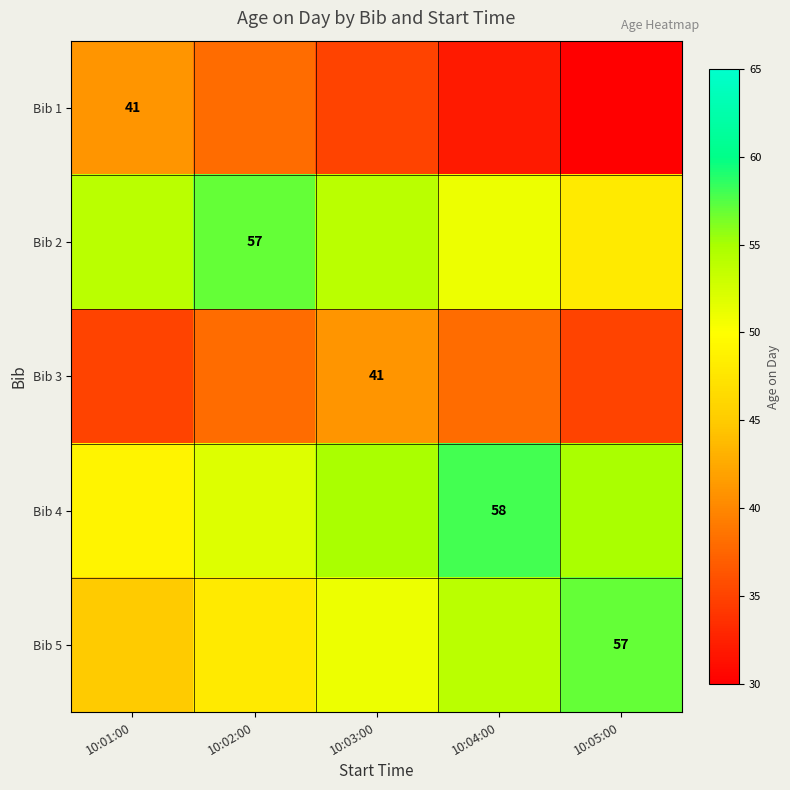

True or false: Bib 3 has a value of 58 at 10:03:00.

False